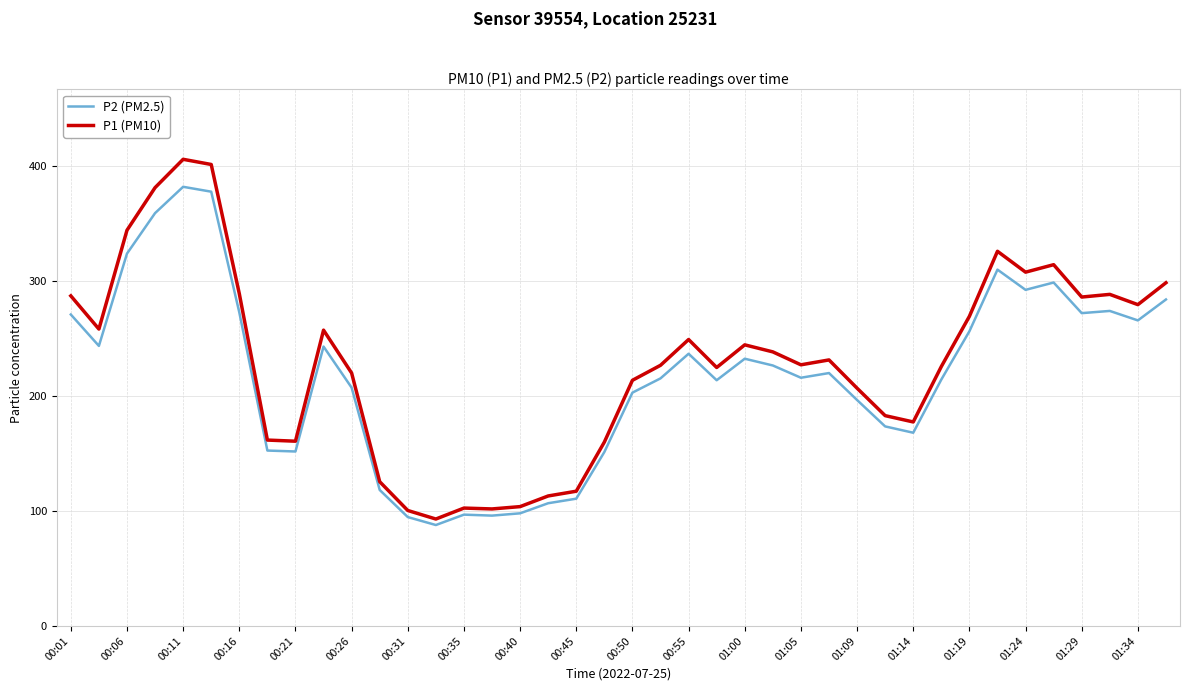

How many values in the P2 (PM2.5) series are below 219?

20